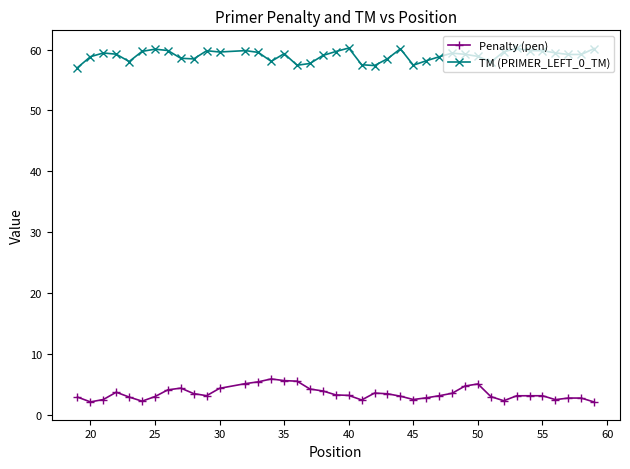

What is the value of the Penalty (pen) point at the 18th from the left?

4.3